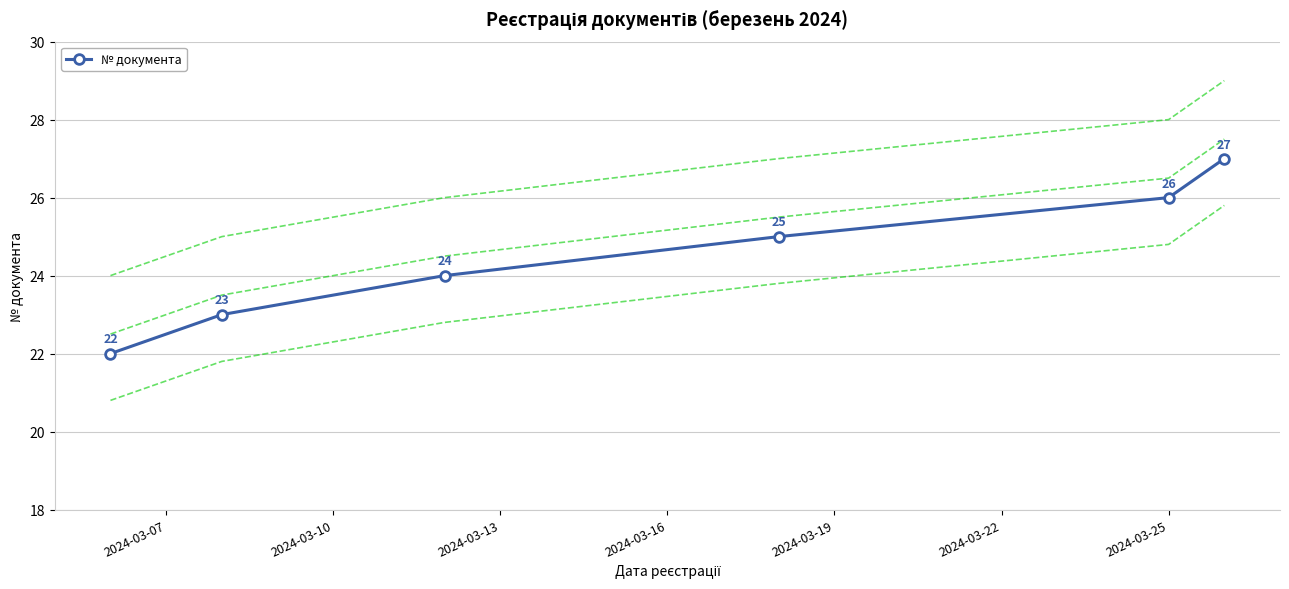

What is the value of the № документа point at the 4th from the left?

25